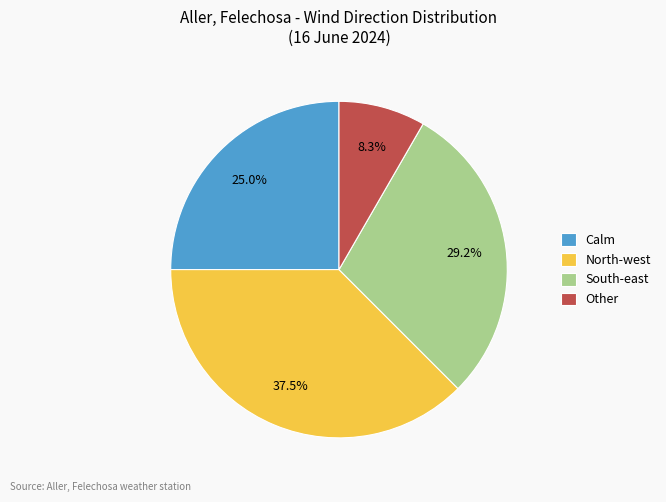

Which category has the biggest portion of the pie?

North-west